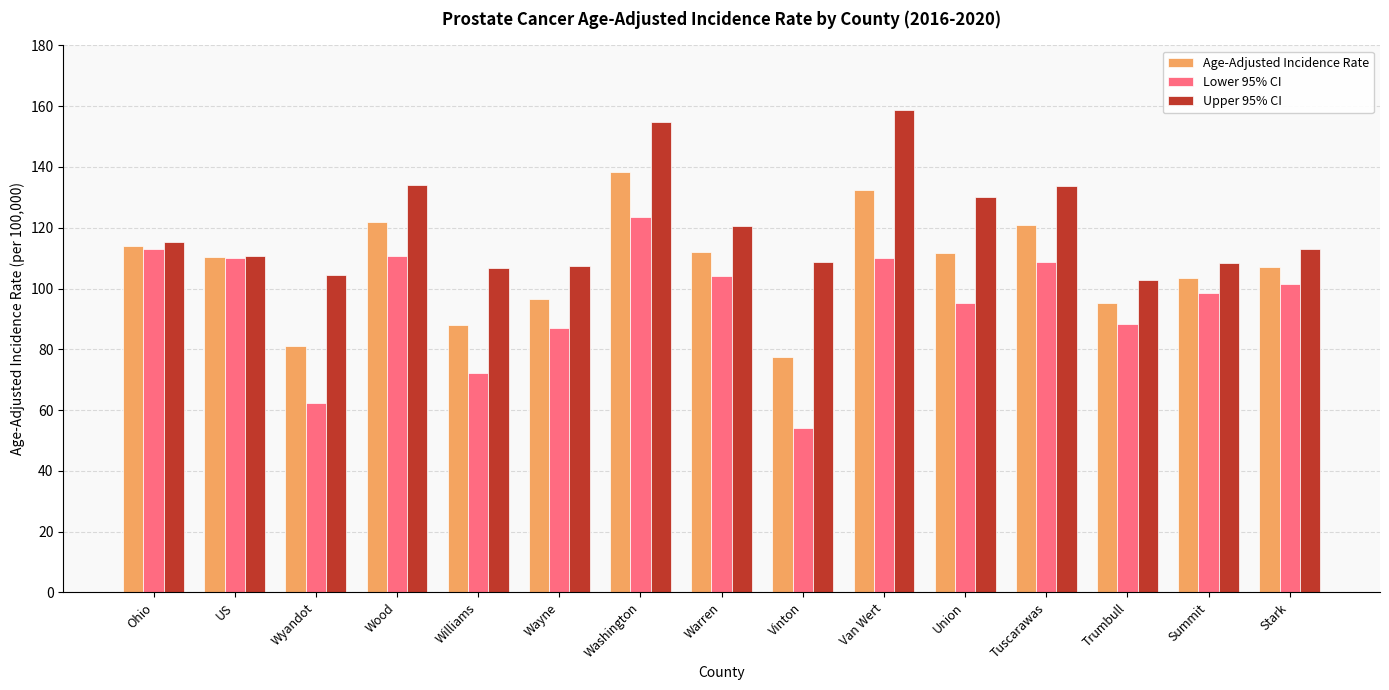

What is the difference between the second highest and minimum values in the Age-Adjusted Incidence Rate series?

55.1